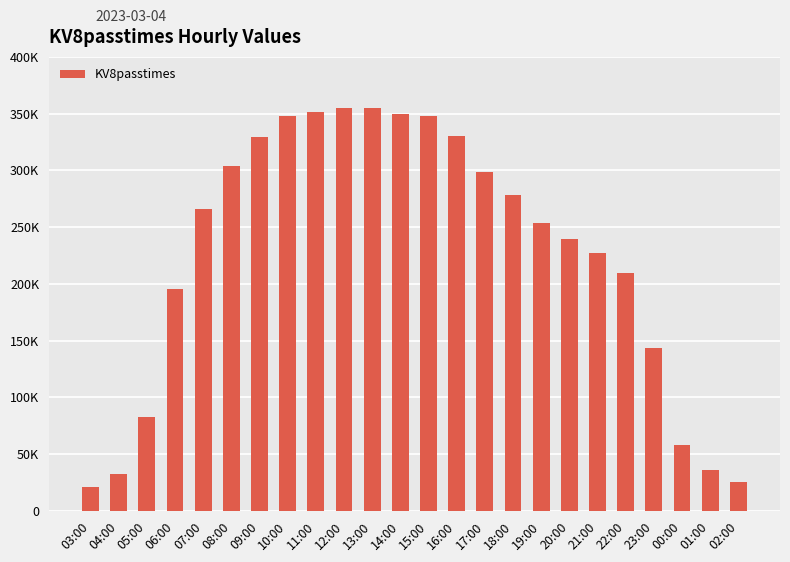

Does the chart contain any negative values?

No